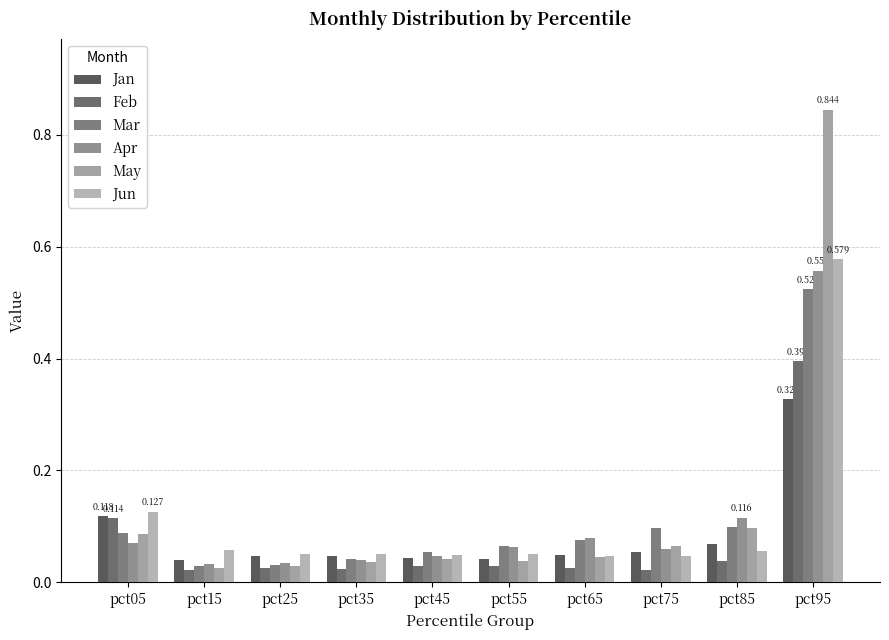

What is the difference between the second highest and minimum values in the Mar series?

0.1